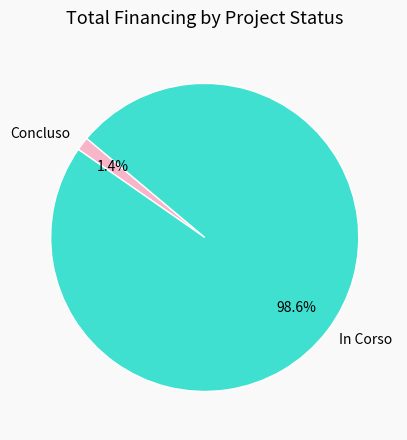

Which has a higher value, In Corso or Concluso?

In Corso